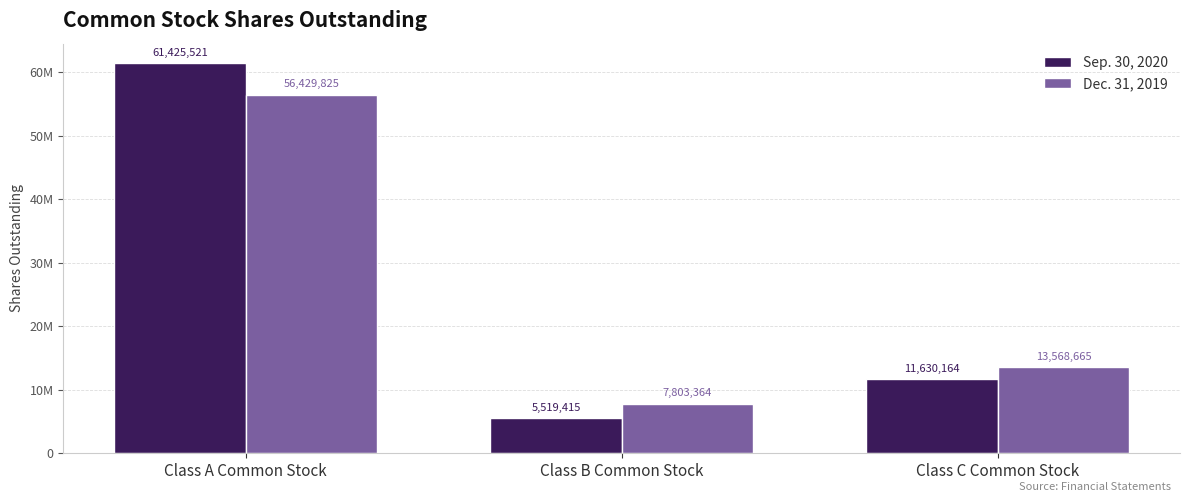

Does the chart contain any negative values?

No